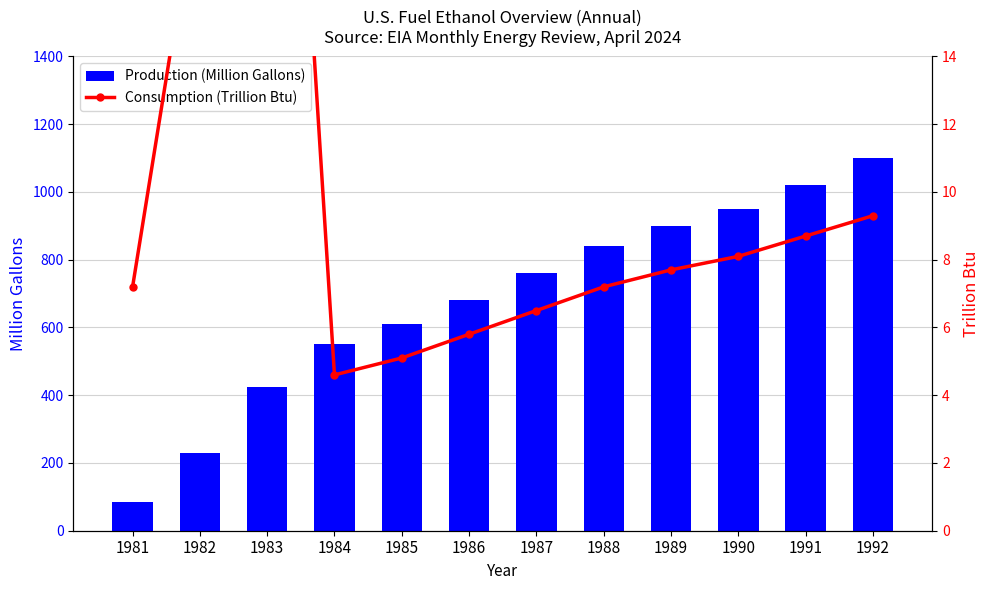

What is the spread (max minus min) of values at 1981?

77.5